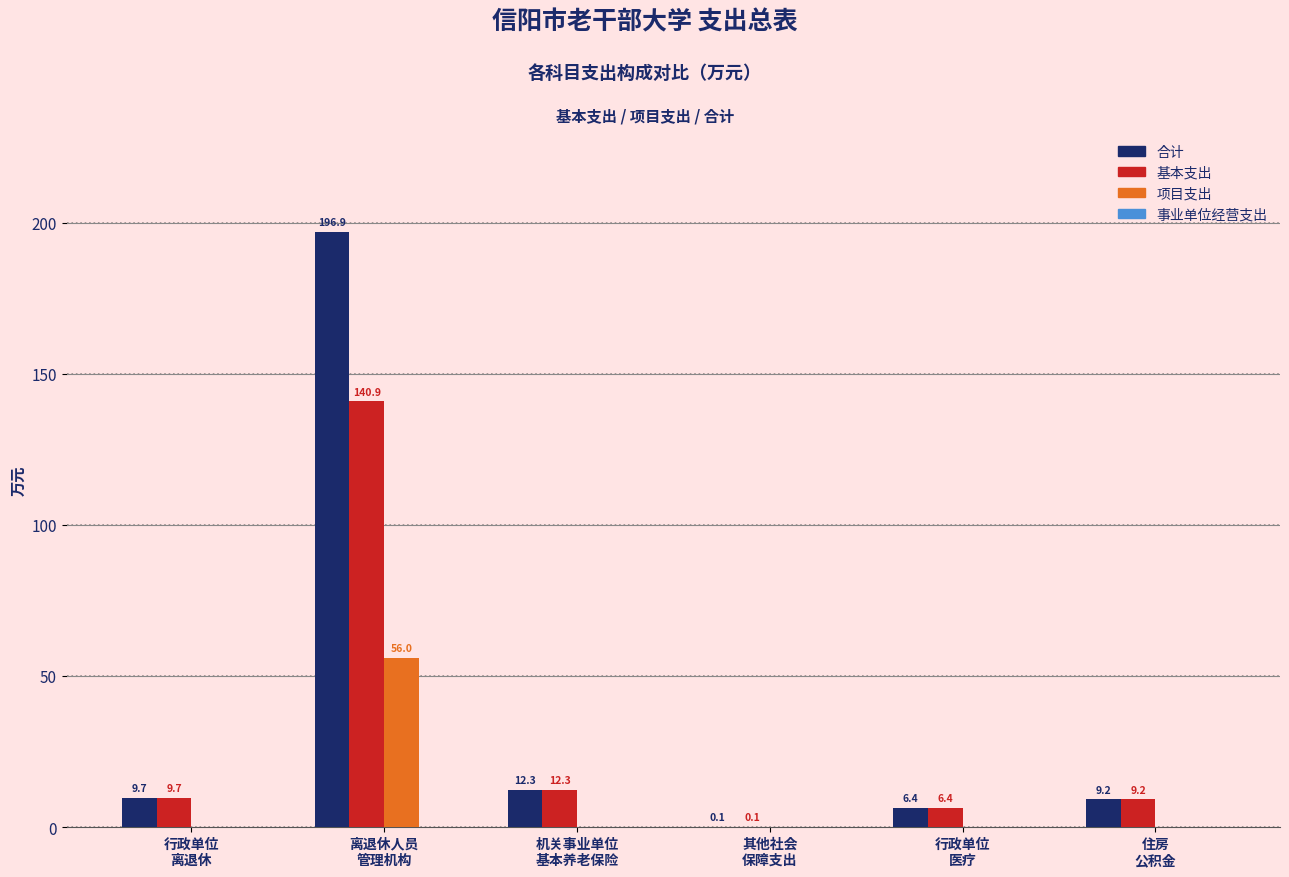

Which series has the largest total across all categories?

合计